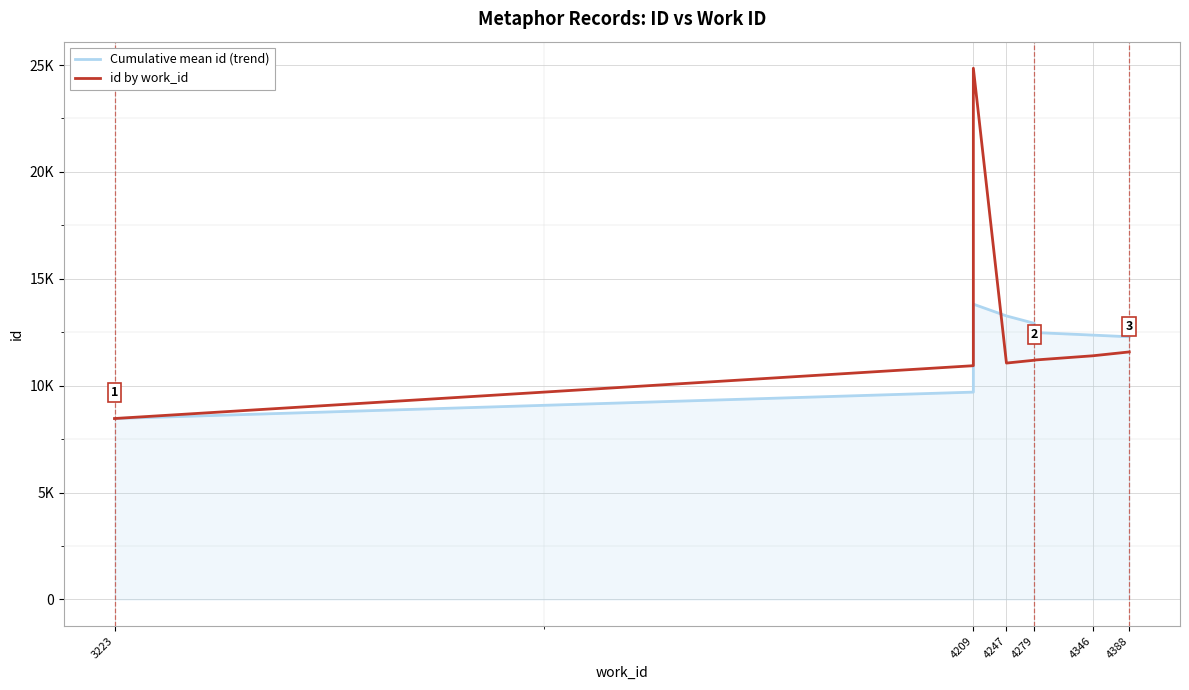

What is the average value of the Cumulative mean id (trend) series?

11811.5